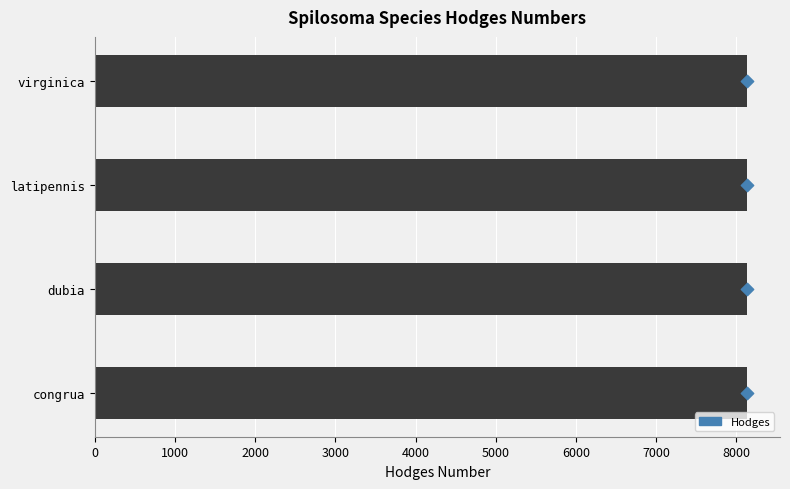

Which has a higher value, congrua or virginica?

virginica